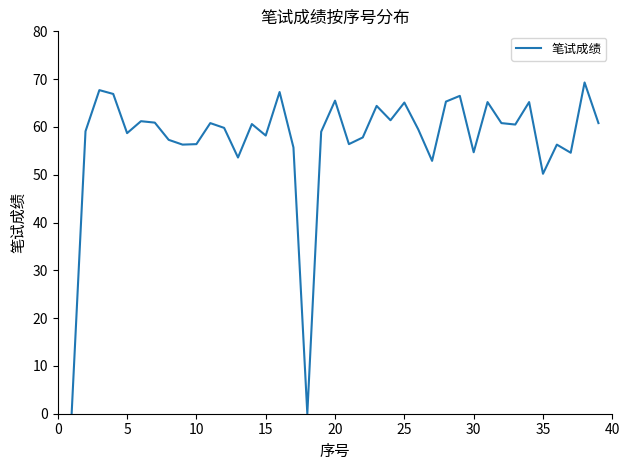

What is the difference between the maximum and minimum values?

69.3